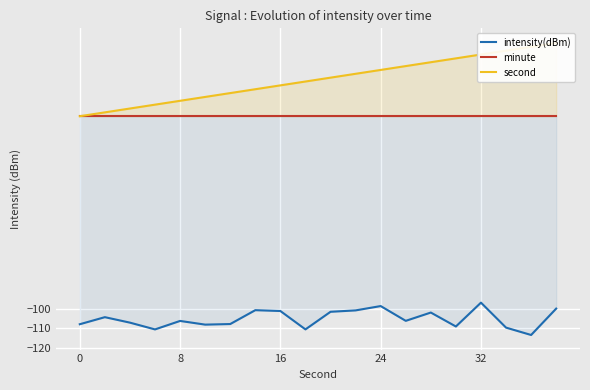

How many lines are shown in the chart?

3